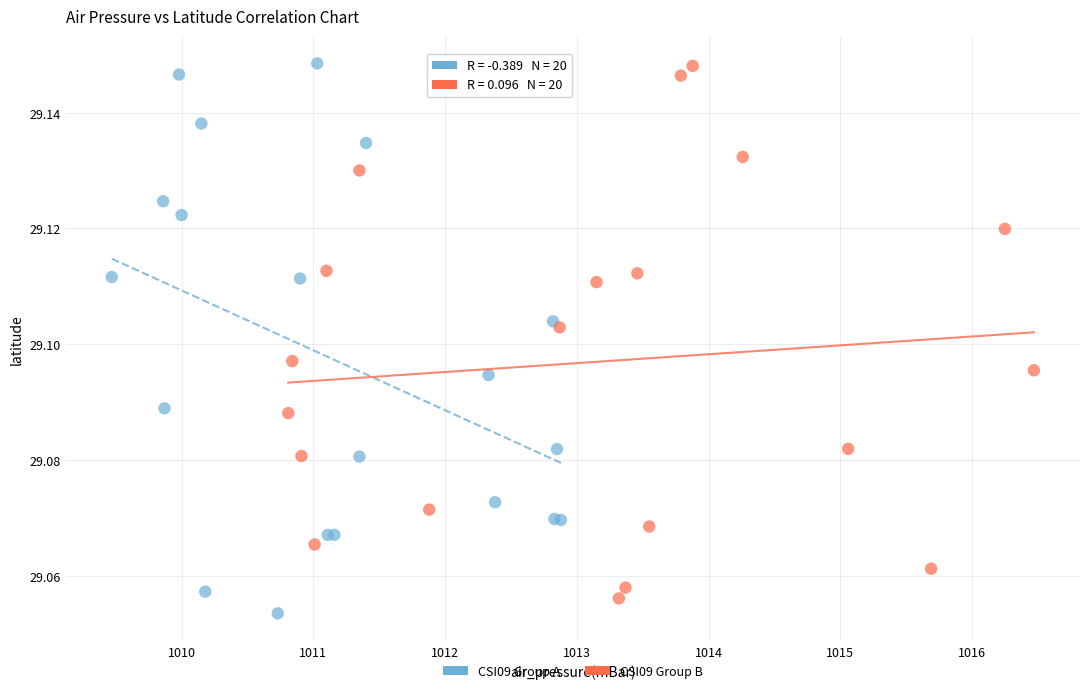

What are all the series names shown in the legend?

CSI09 Group A, CSI09 Group B